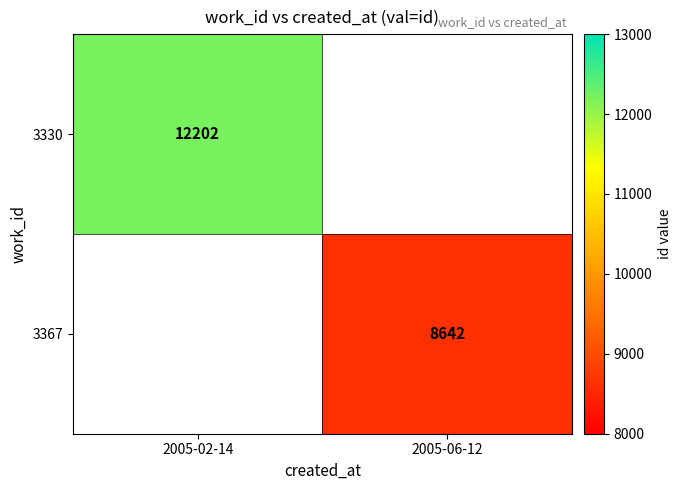

True or false: 3367 has a value of 1989 at 2005-06-12.

False